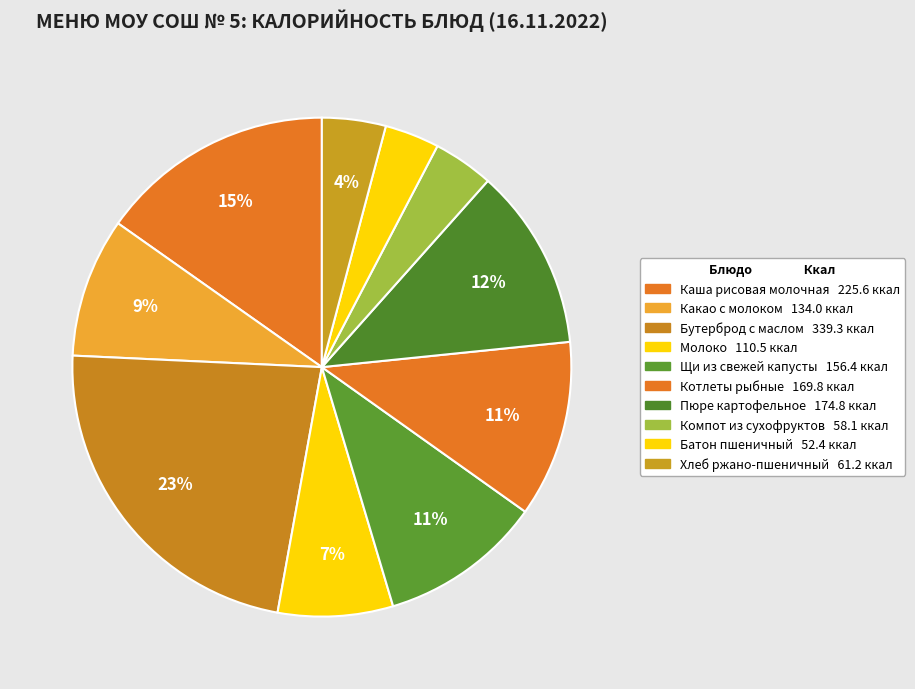

To the nearest percent, what is the difference between the Каша рисовая молочная and Щи из свежей капусты slice percentages?

5%